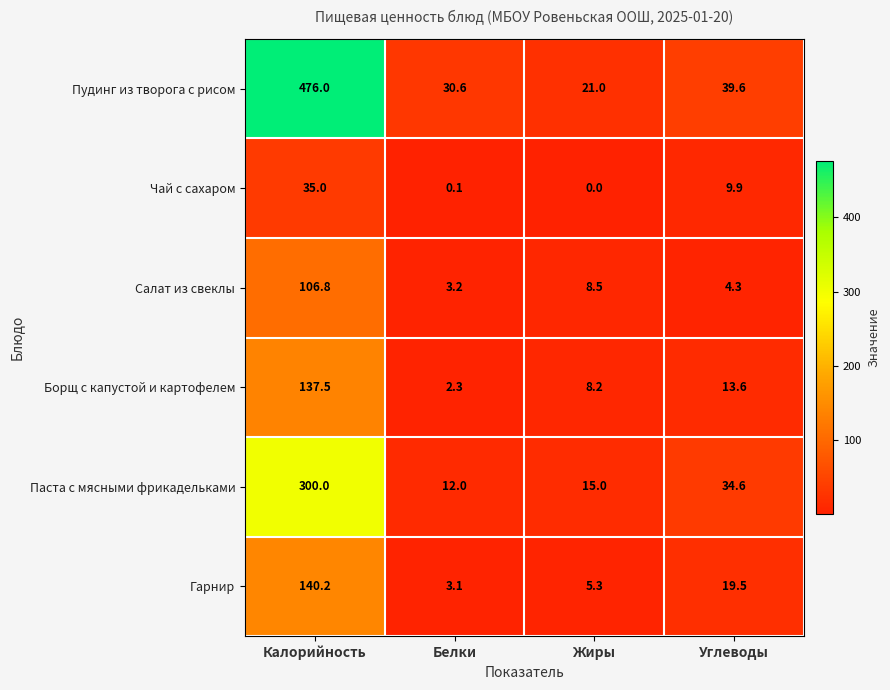

The Салат из свеклы series shows 13.1 at Жиры. True or false?

False